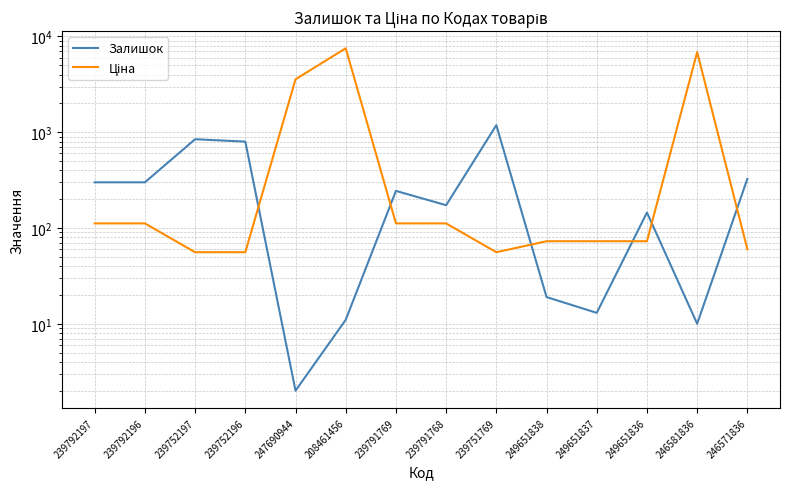

How many values in the Ціна series are below 111?

7